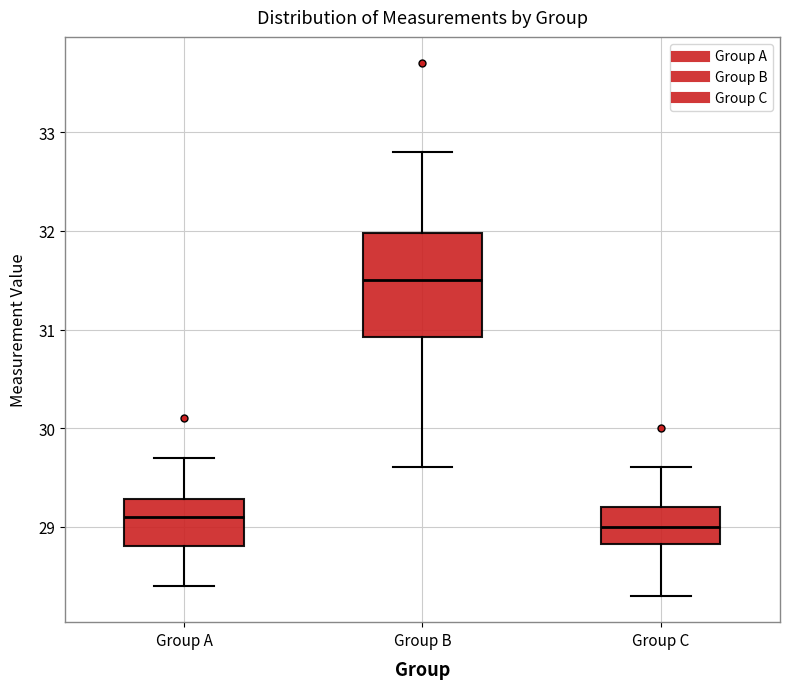

Which box has the highest median line?

Group B